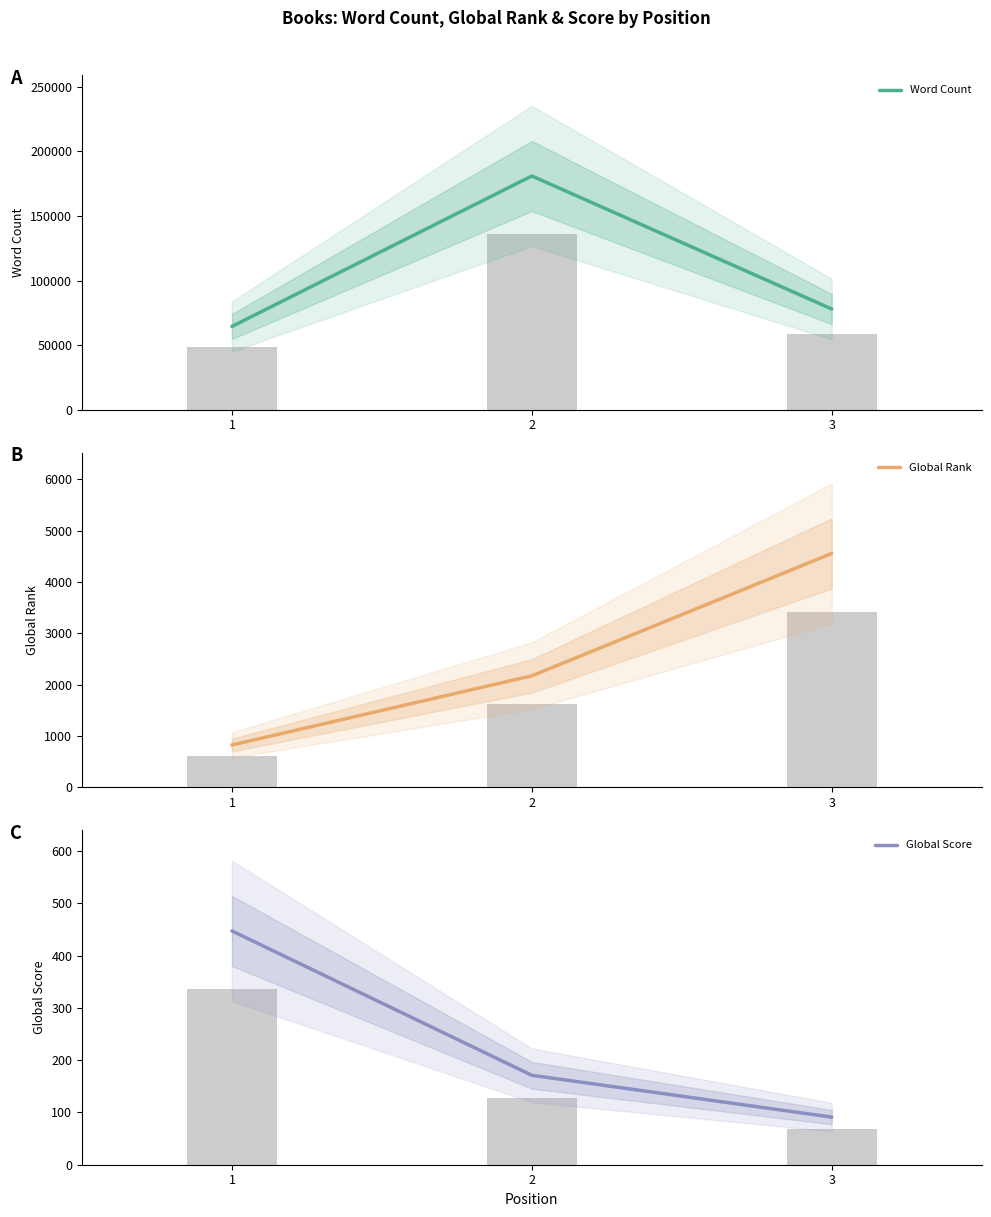

What is the difference between the highest and lowest values at 3?

77909